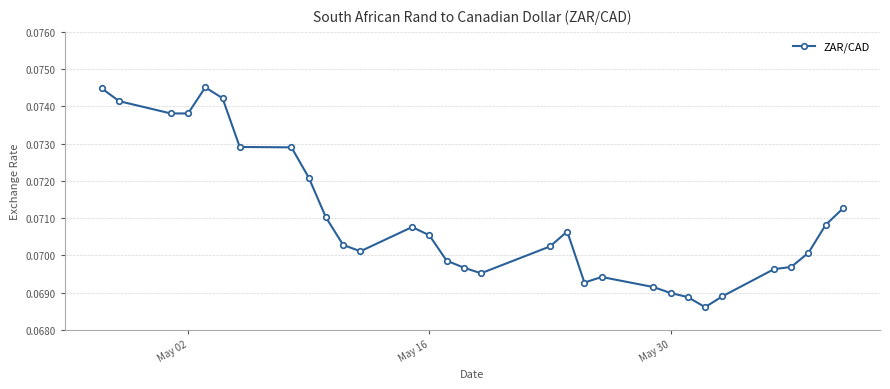

How many values are between 0 and 1?

31